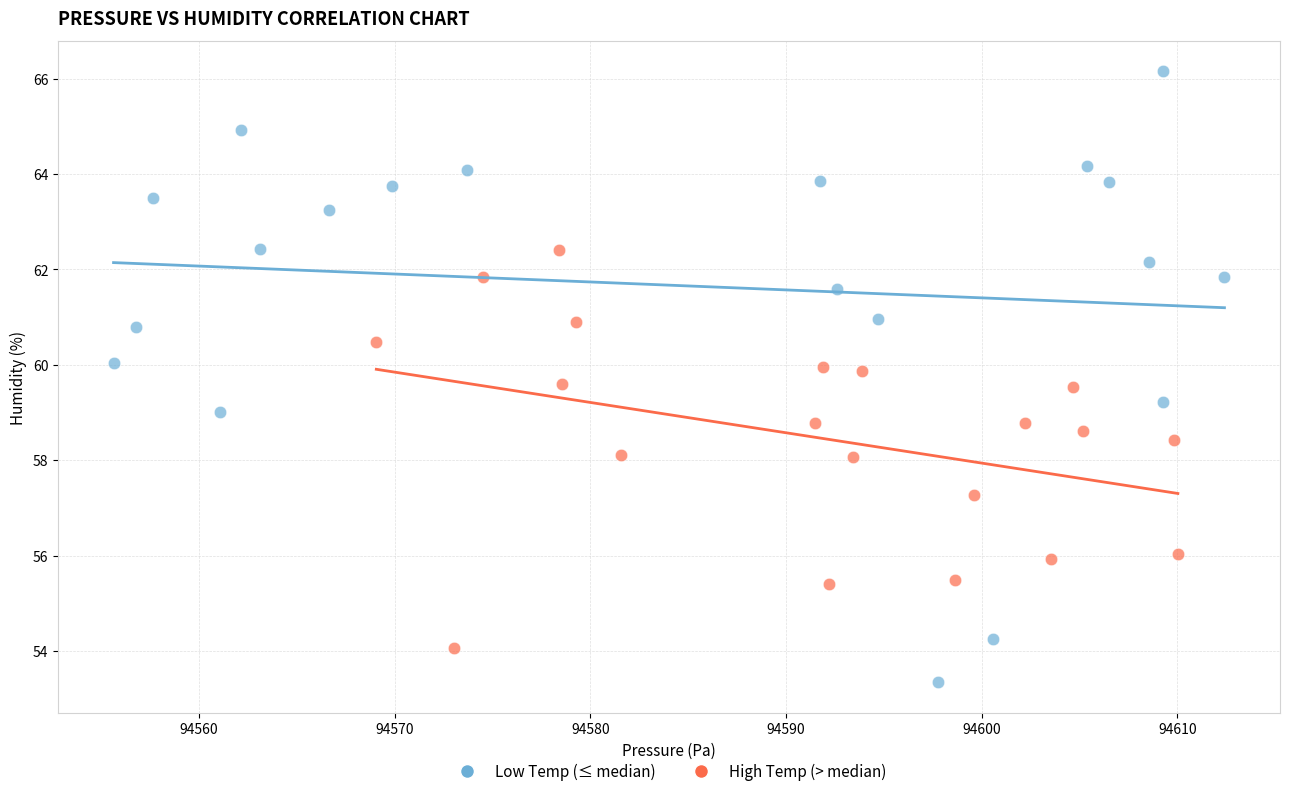

Which series contains the highest Y value?

Low Temp (≤ median)